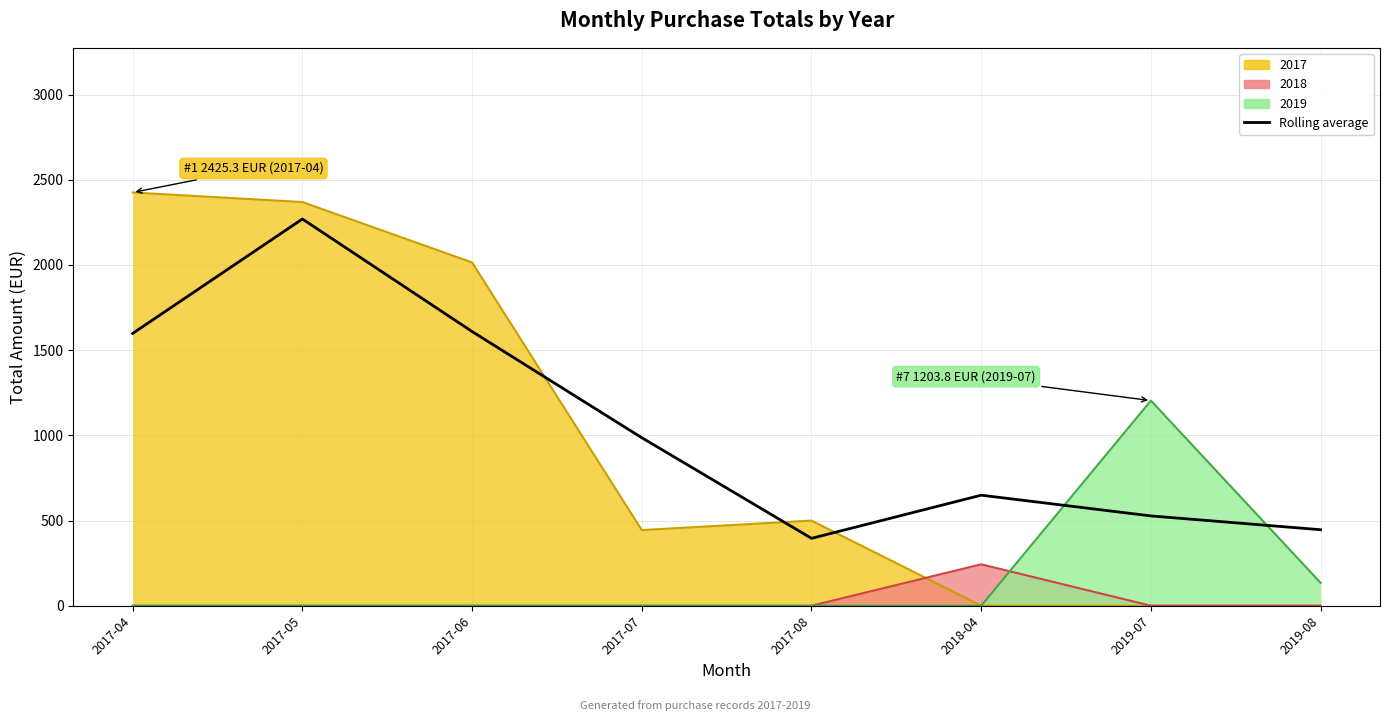

At which category does the chart reach its minimum across all series?

2017-08